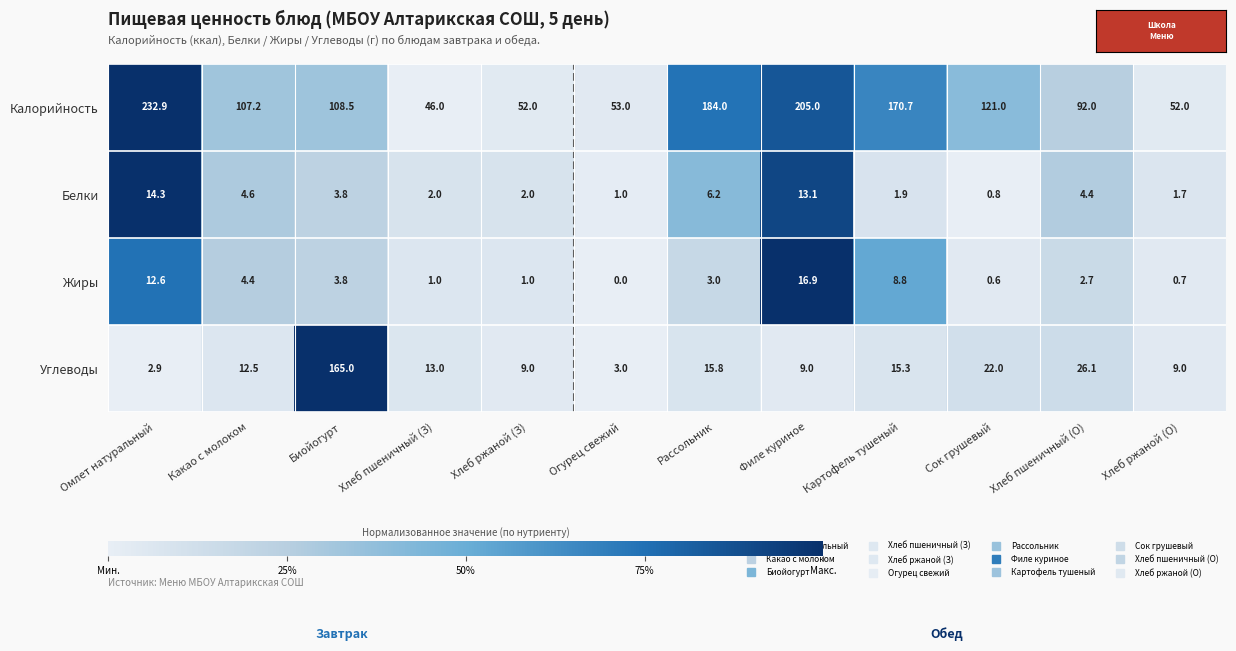

What is the greatest value displayed?

232.9